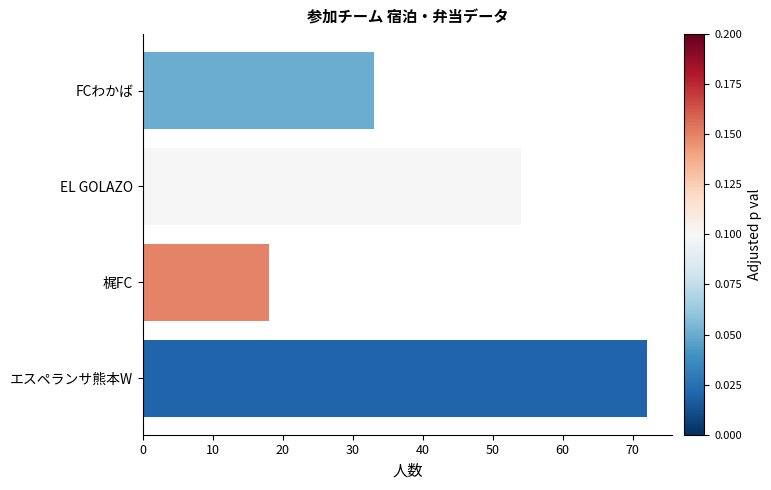

Reading bottom to top, what are all the values shown in this chart?

エスペランサ熊本W=72	梶FC=18	EL GOLAZO=54	FCわかば=33